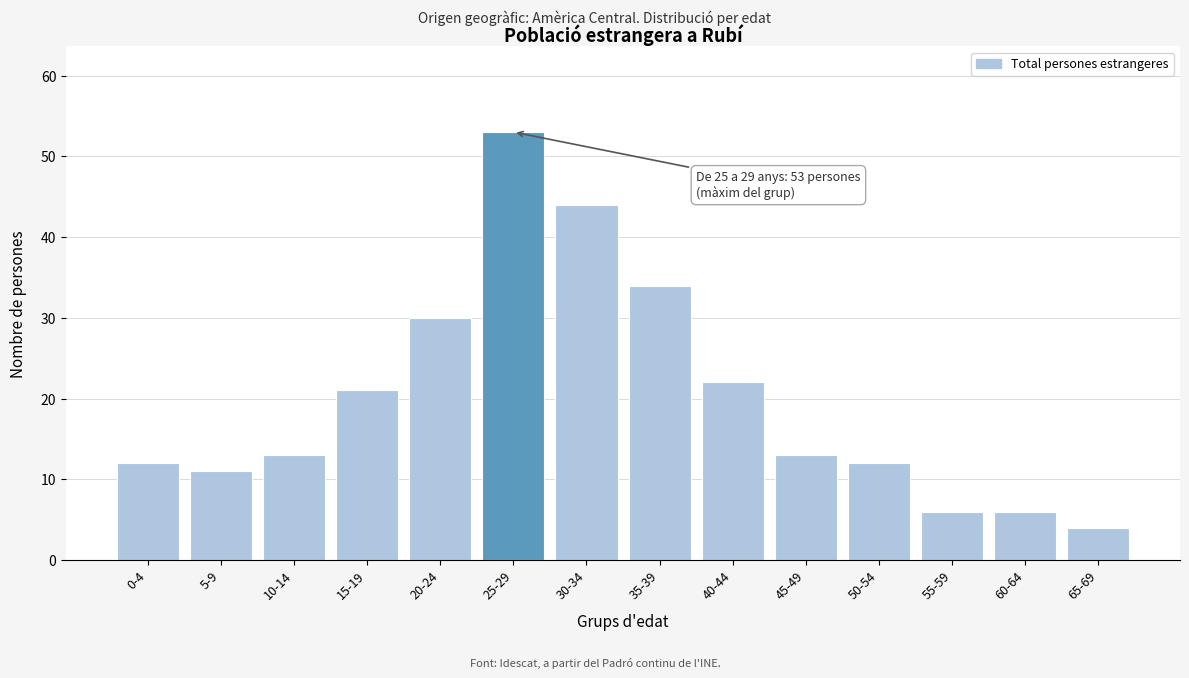

Reading right to left, extract all data points from this chart.

4	6	6	12	13	22	34	44	53	30	21	13	11	12